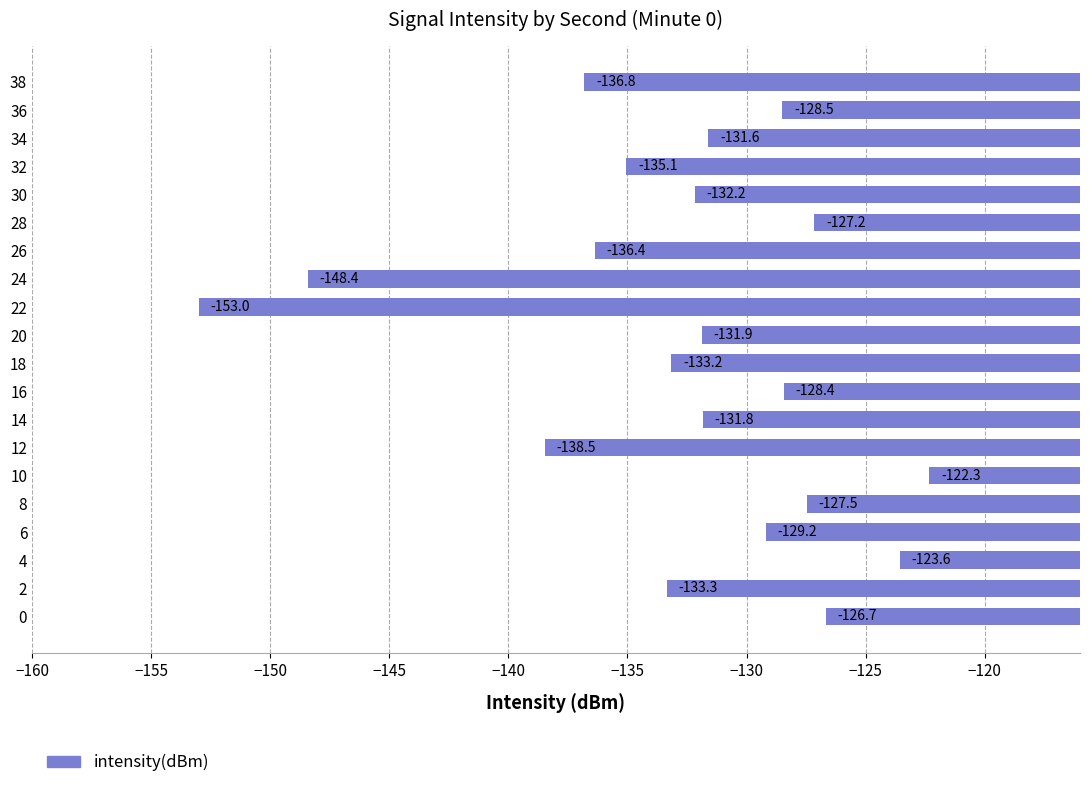

At which label is the value closest to -137?

38